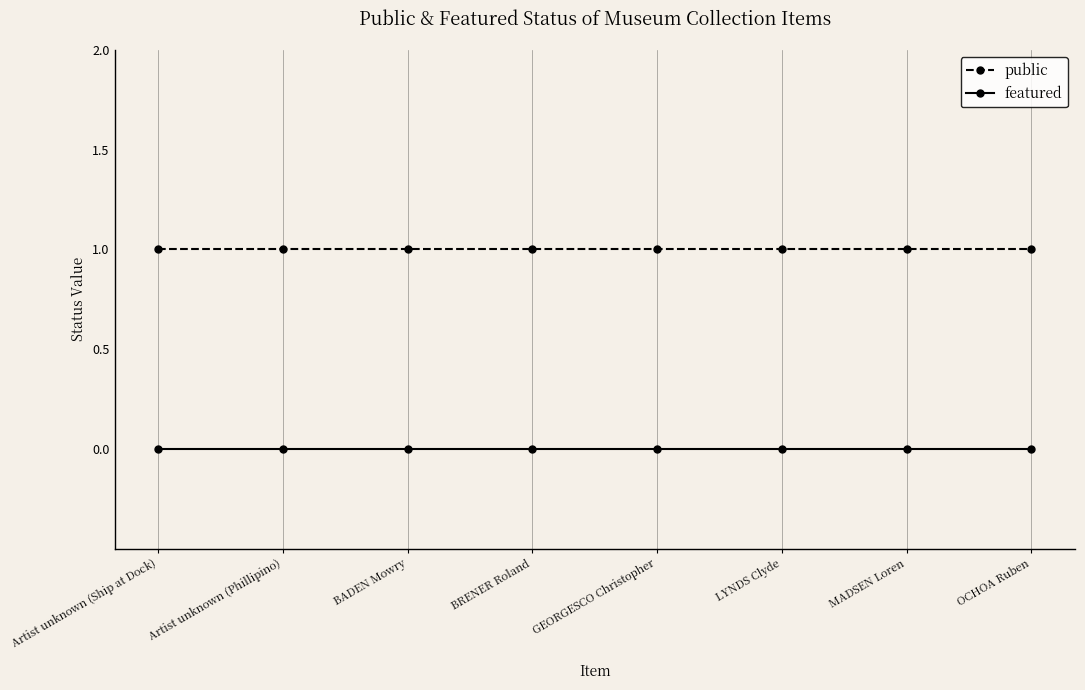

True or false: public has a value of 1 at Artist unknown (Phillipino).

True